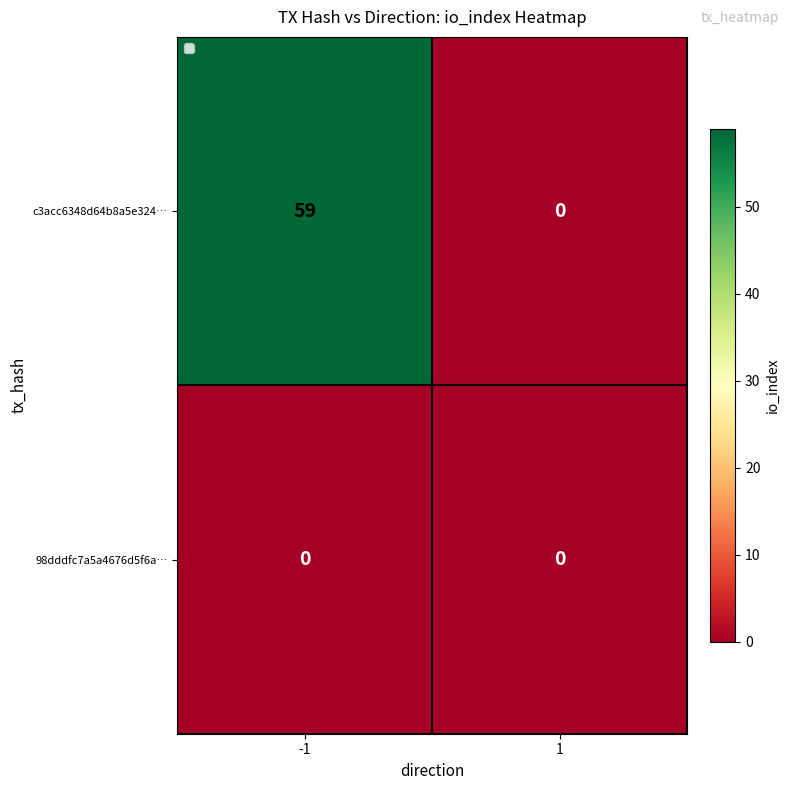

What is the greatest value displayed?

59